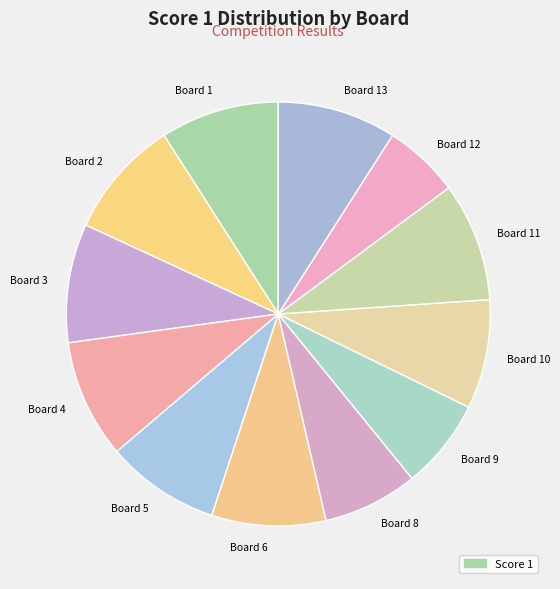

True or false: Board 1 accounts for 1% of the total.

False